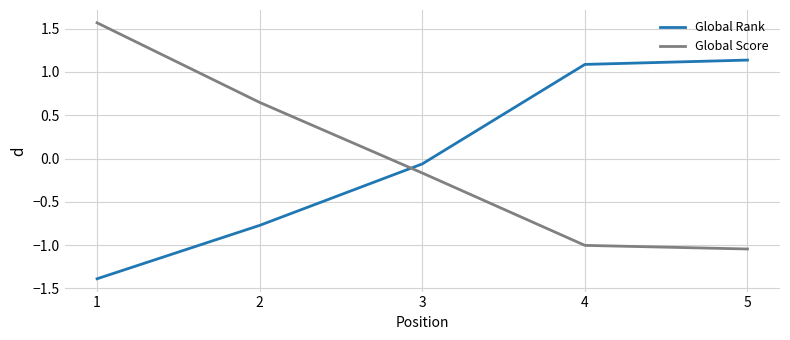

Between 1 and 4, which series saw the biggest shift?

Global Score